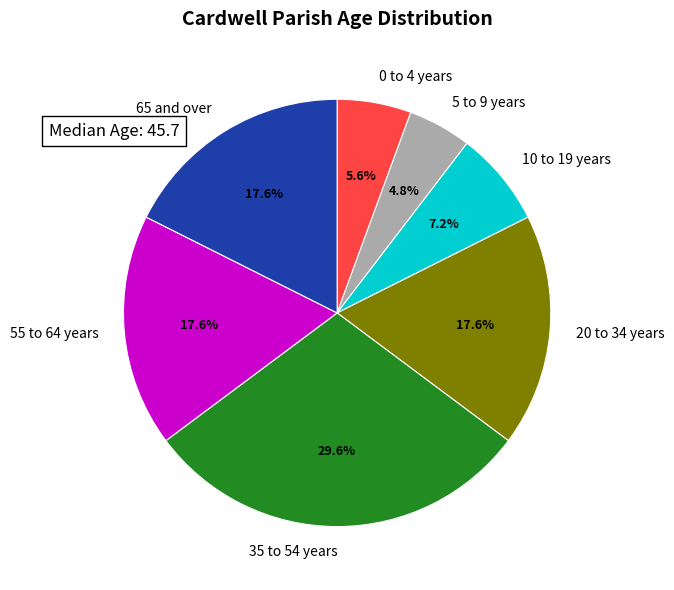

What is the largest slice in the pie chart?

35 to 54 years